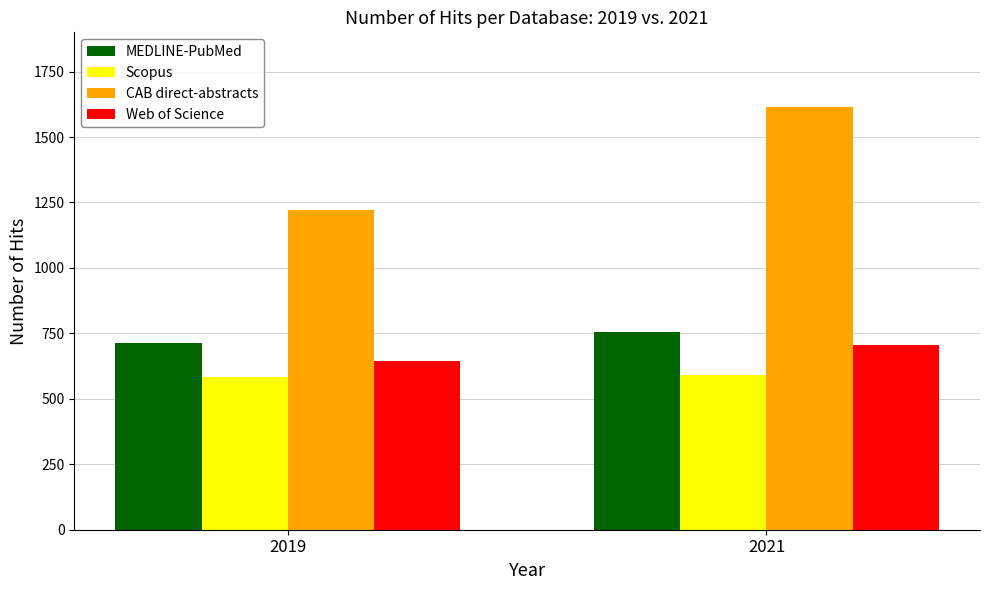

How many distinct data groups are displayed?

4